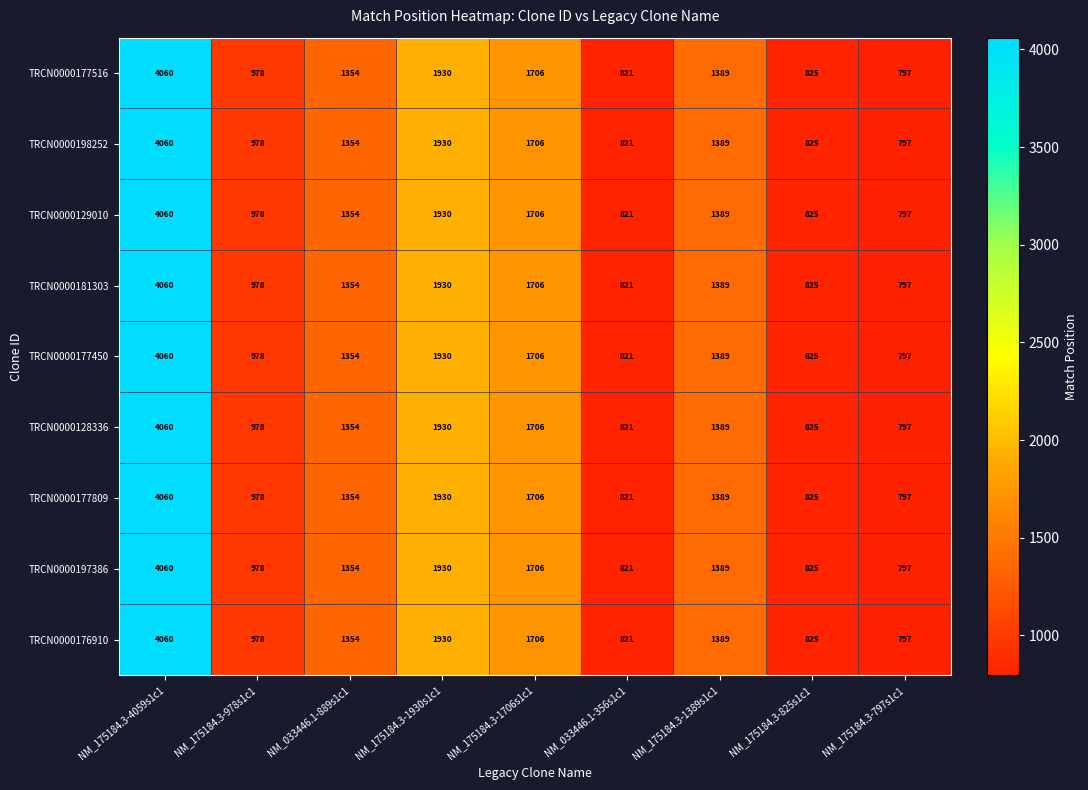

Count the number of data series in this chart.

9